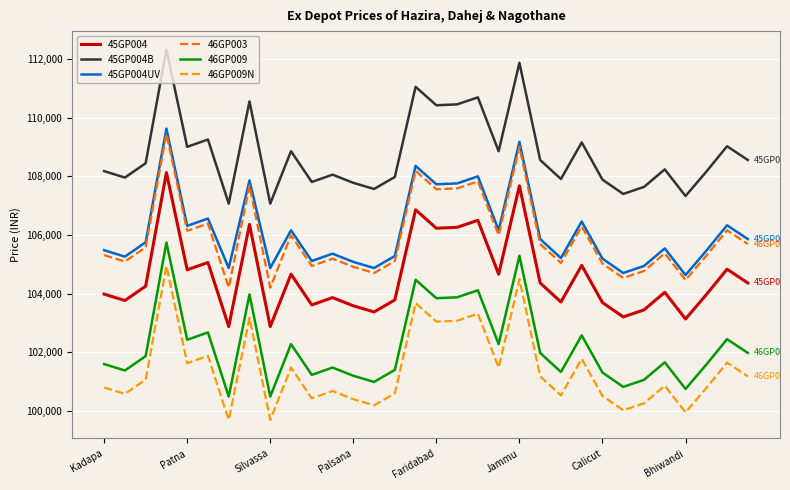

Which series has the largest total across all categories?

45GP004B